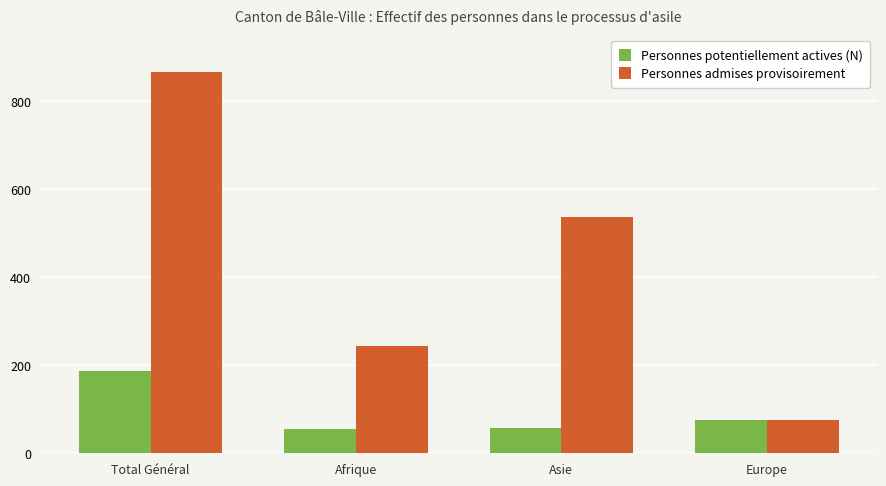

List the labels in order of Personnes admises provisoirement value, smallest first.

Europe, Afrique, Asie, Total Général